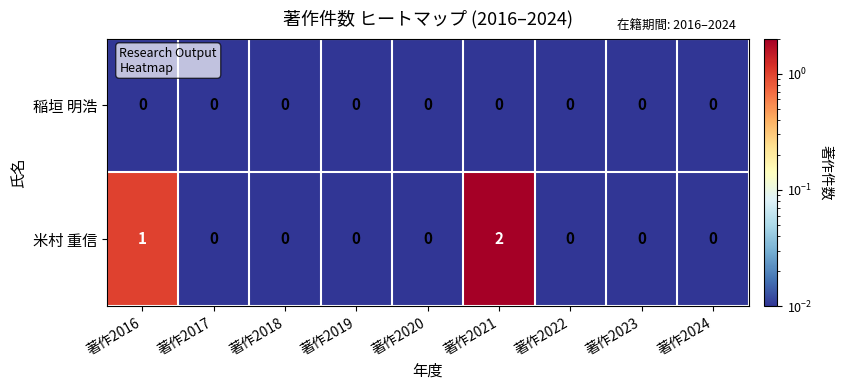

At which category does the chart reach its peak across all series?

著作2021